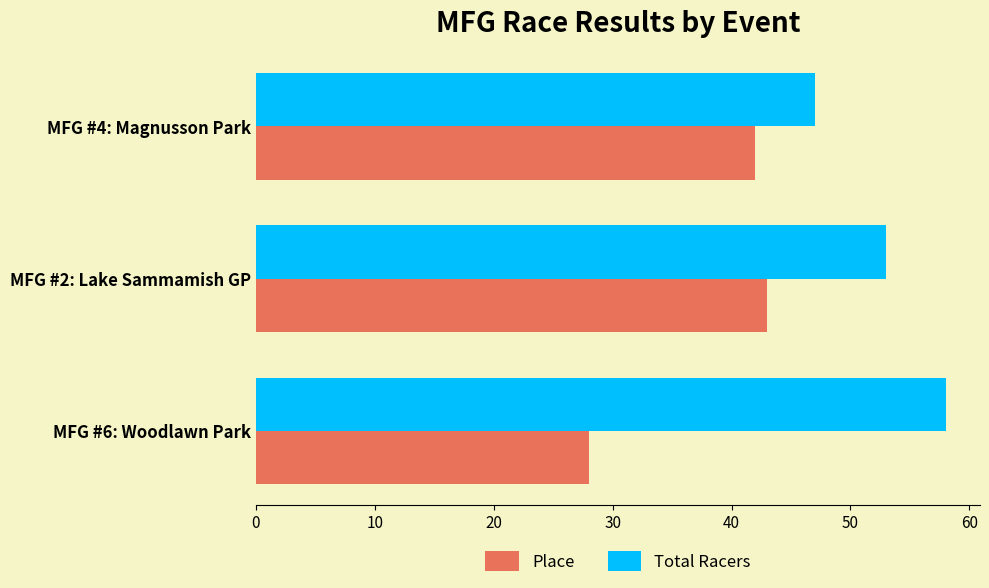

The value of Place at MFG #4: Magnusson Park is 71. True or false?

False